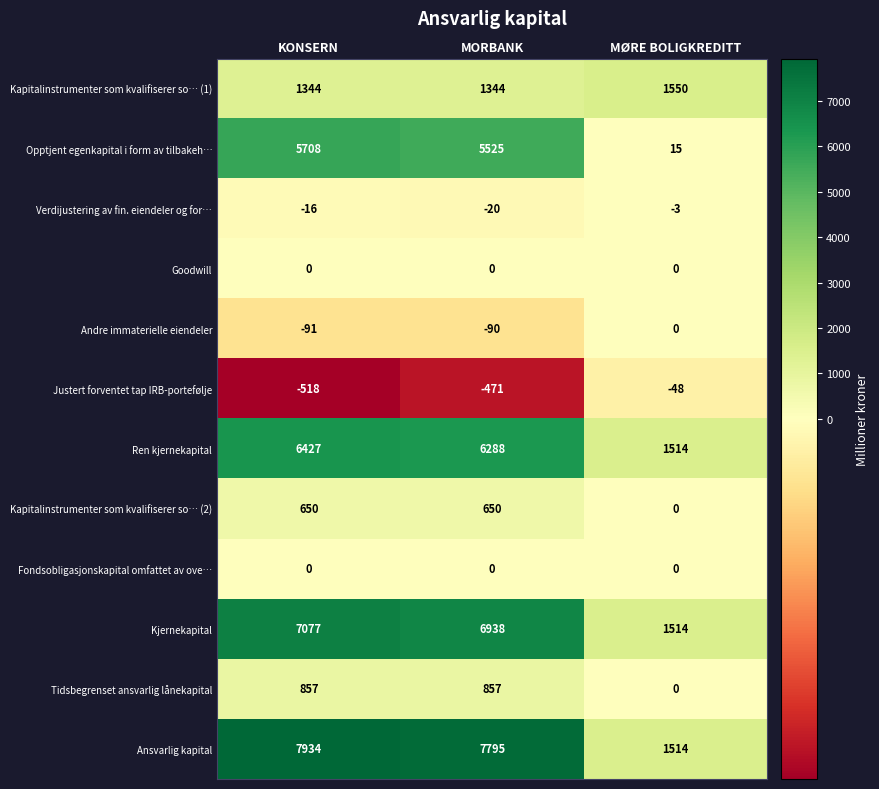

Which series changed the most between MORBANK and MØRE BOLIGKREDITT?

Ansvarlig kapital